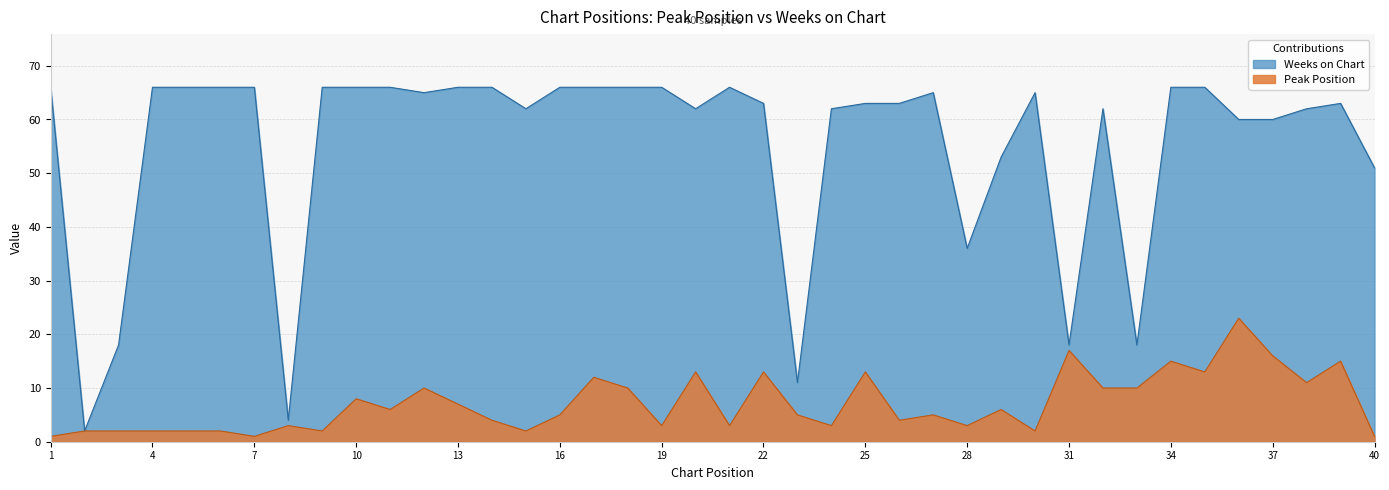

List the series in order of their overall mean, lowest first.

Peak Position, Weeks on Chart